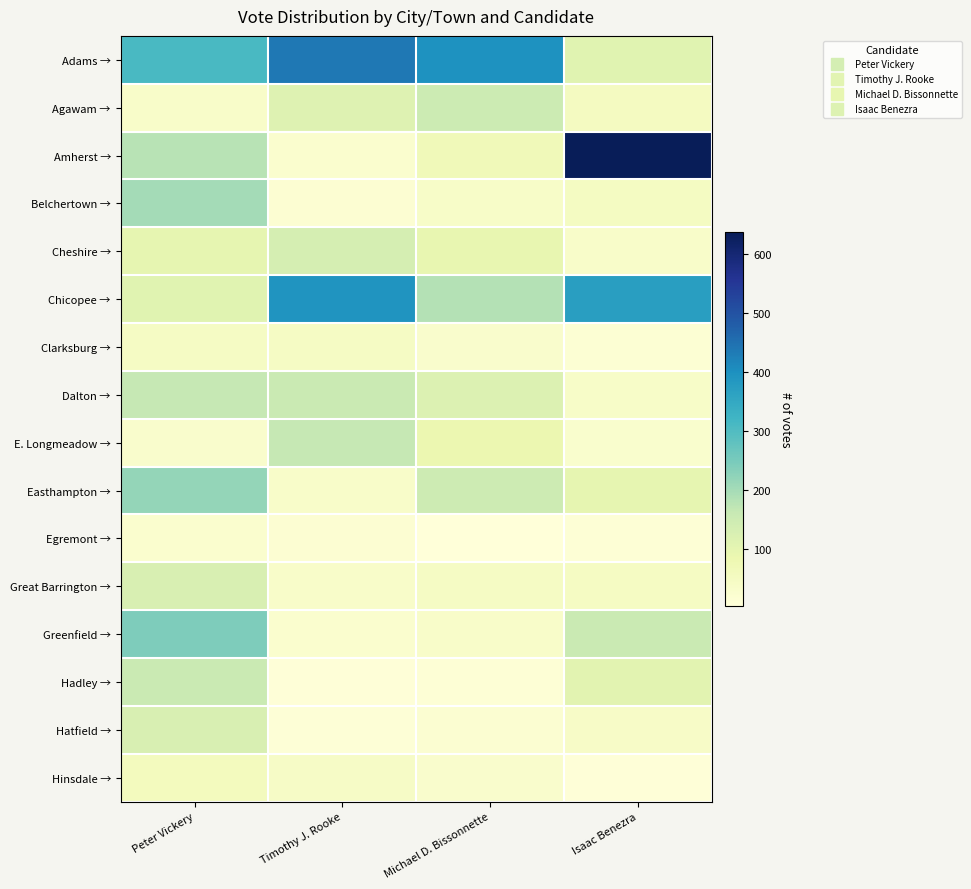

Which has a higher value, Peter Vickery or Michael D. Bissonnette?

Michael D. Bissonnette